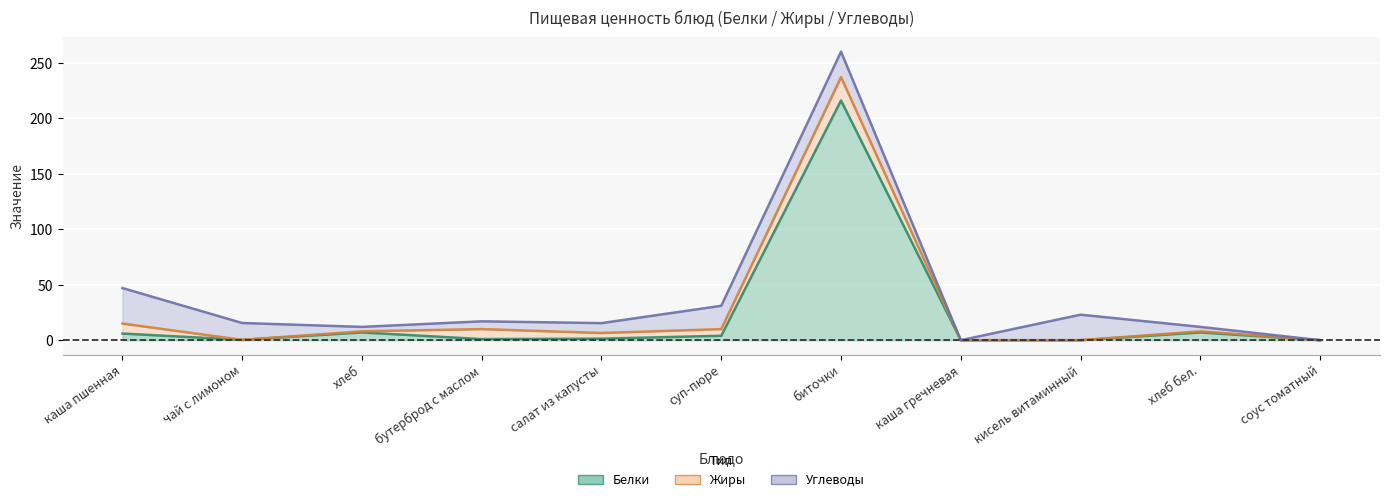

What is the label of the 11th point from the right?

каша пшенная